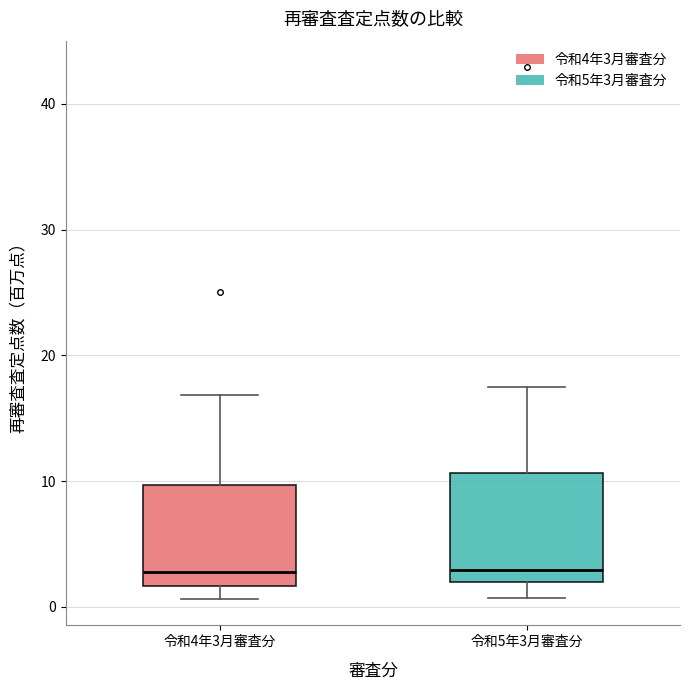

Reading left to right, read every box against the y-axis: the position of its median line, the range the box covers, and the ends of its whiskers. The values are not printed on the chart, so give them approximately, as read against the axis.

令和4年3月審査分: median 3, box 2 to 10, whiskers 1 to 17
令和5年3月審査分: median 3, box 2 to 11, whiskers 1 to 17